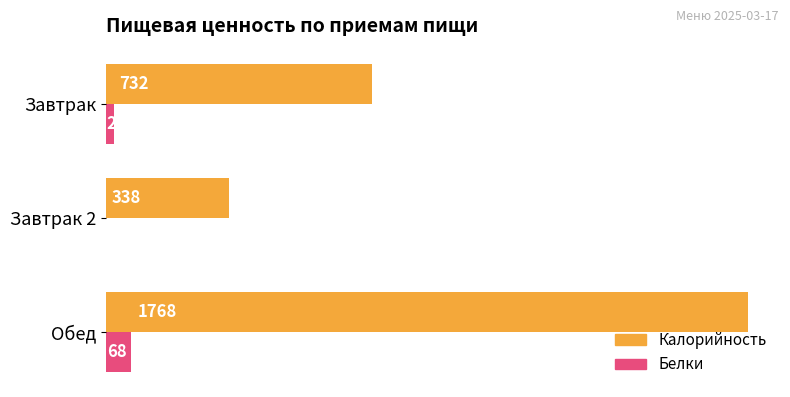

At which label does Белки reach its peak?

Обед